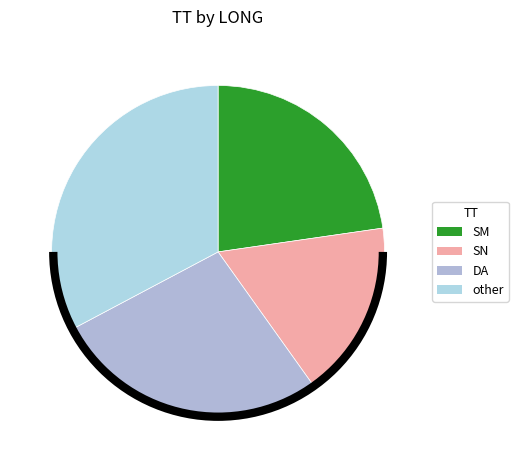

Count the number of slices in the pie.

4